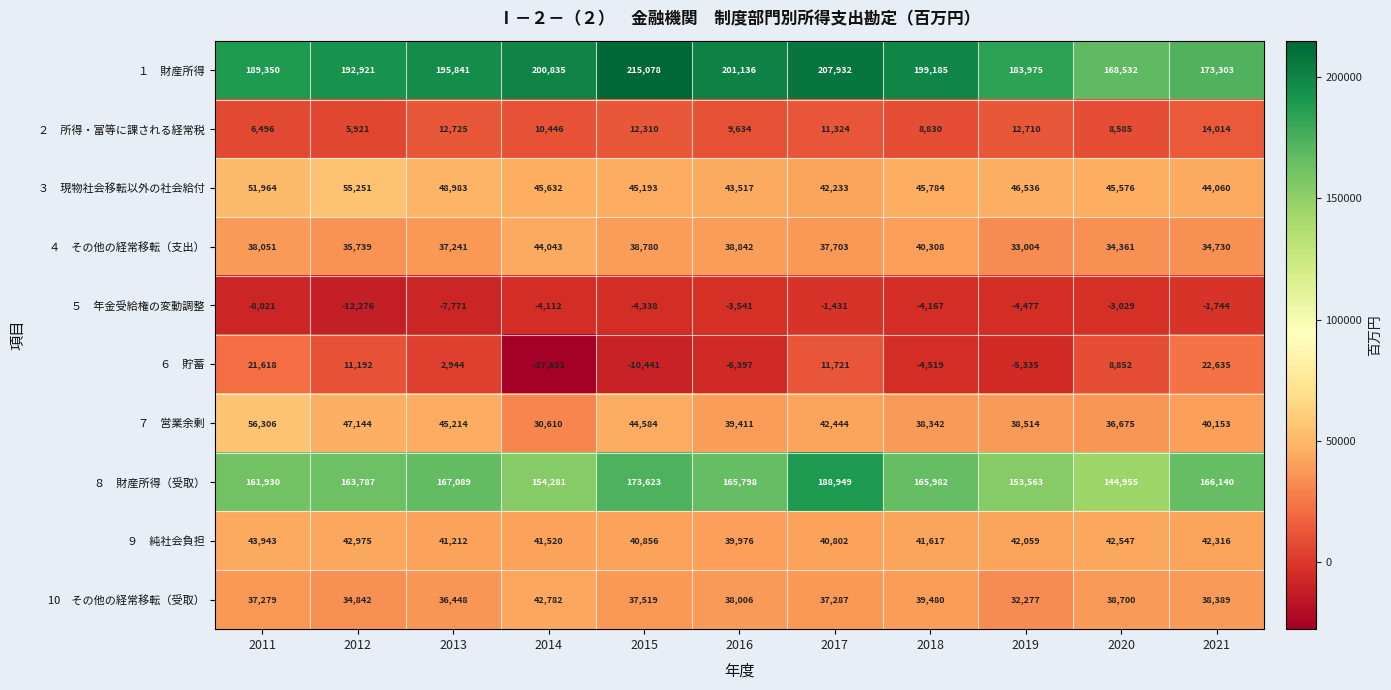

At which category does the chart reach its peak across all series?

2015